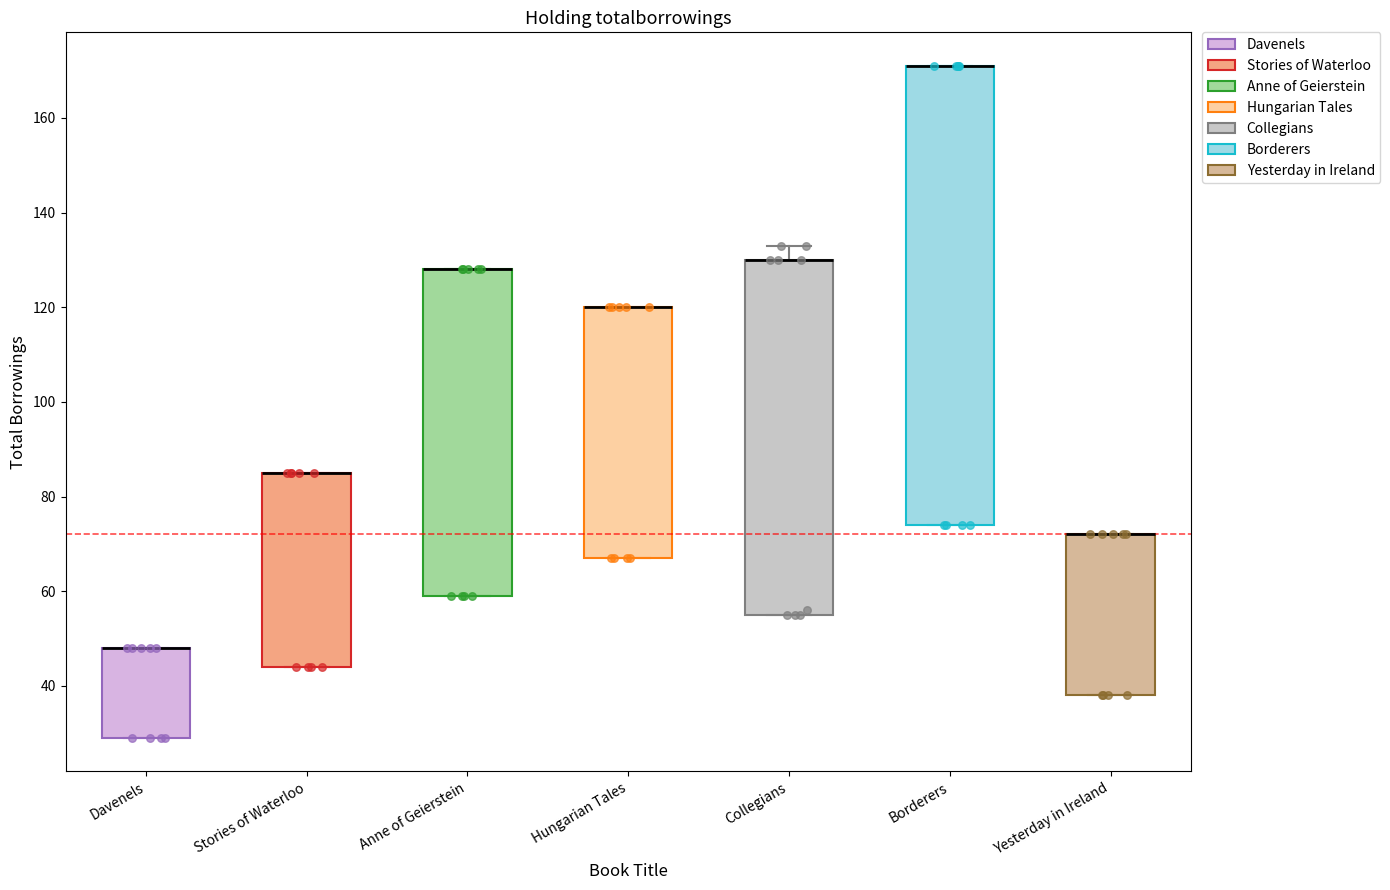

Reading left to right, read every box against the y-axis: the position of its median line, the range the box covers, and the ends of its whiskers. The values are not printed on the chart, so give them approximately, as read against the axis.

Davenels: median 48 (drawn on the box's upper edge), box 30 to 48, whiskers 30 to 48
Stories of Waterloo: median 86 (drawn on the box's upper edge), box 44 to 86, whiskers 44 to 86
Anne of Geierstein: median 128 (drawn on the box's upper edge), box 60 to 128, whiskers 60 to 128
Hungarian Tales: median 120 (drawn on the box's upper edge), box 68 to 120, whiskers 68 to 120
Collegians: median 130 (drawn on the box's upper edge), box 56 to 130, whiskers 56 to 134
Borderers: median 172 (drawn on the box's upper edge), box 74 to 172, whiskers 74 to 172
Yesterday in Ireland: median 72 (drawn on the box's upper edge), box 38 to 72, whiskers 38 to 72